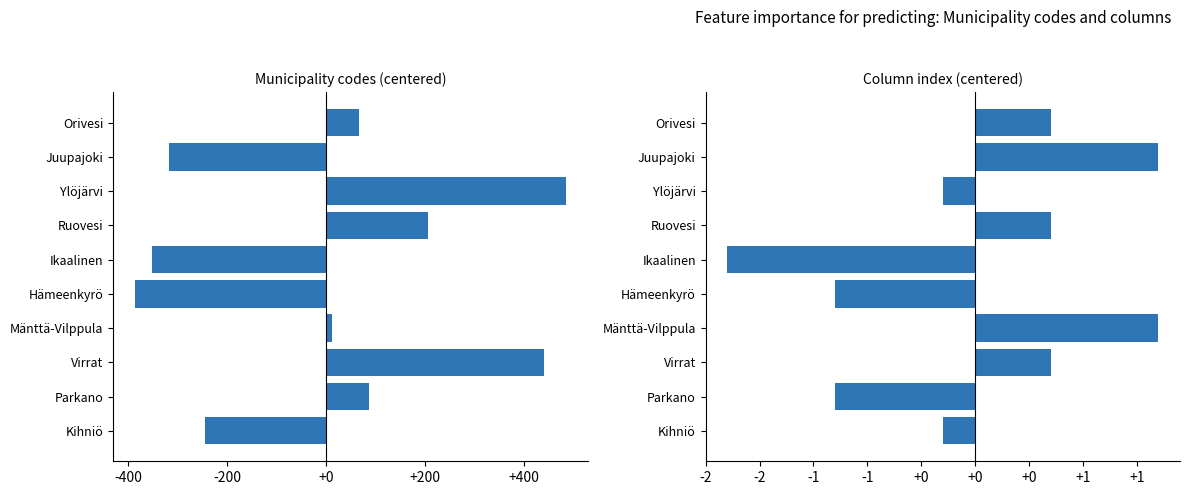

Which has a higher value, Virrat or Kihniö?

Virrat